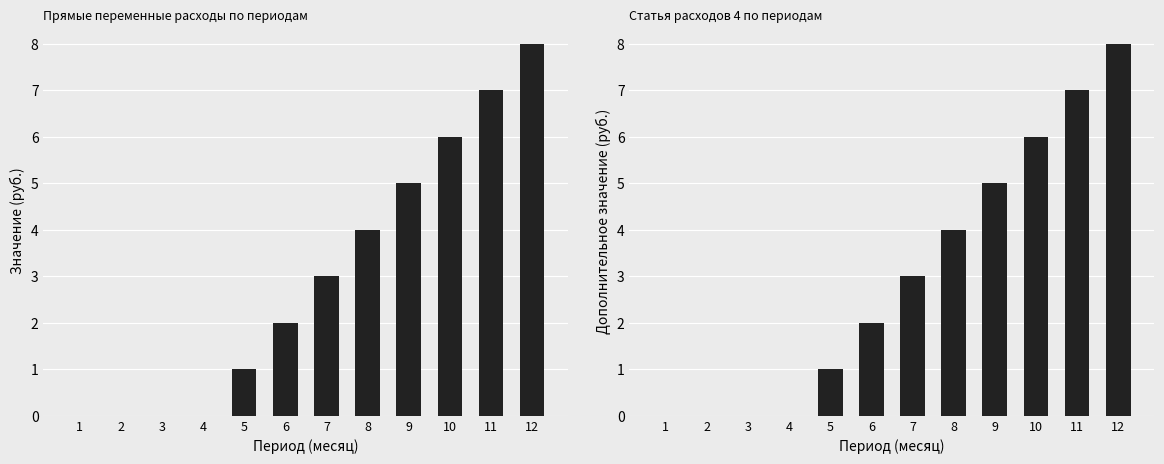

The Статья расходов 4 series shows 0 at 4. True or false?

True